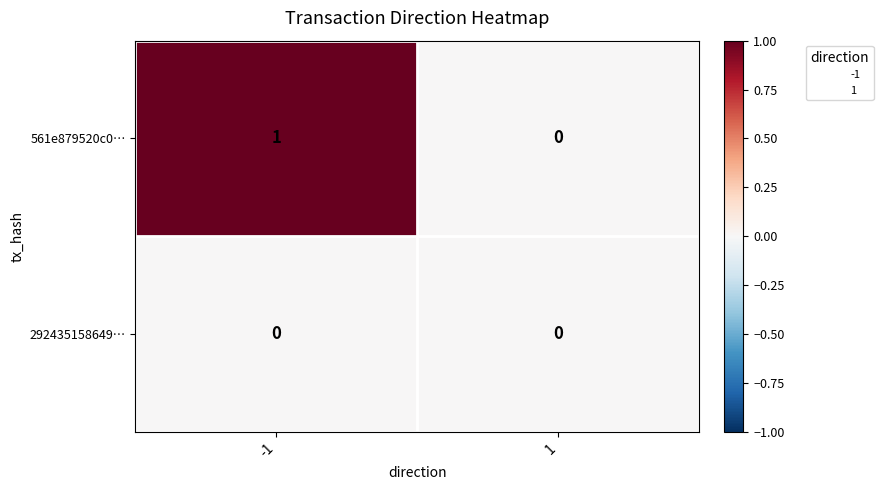

How many categories are shown in the chart?

2